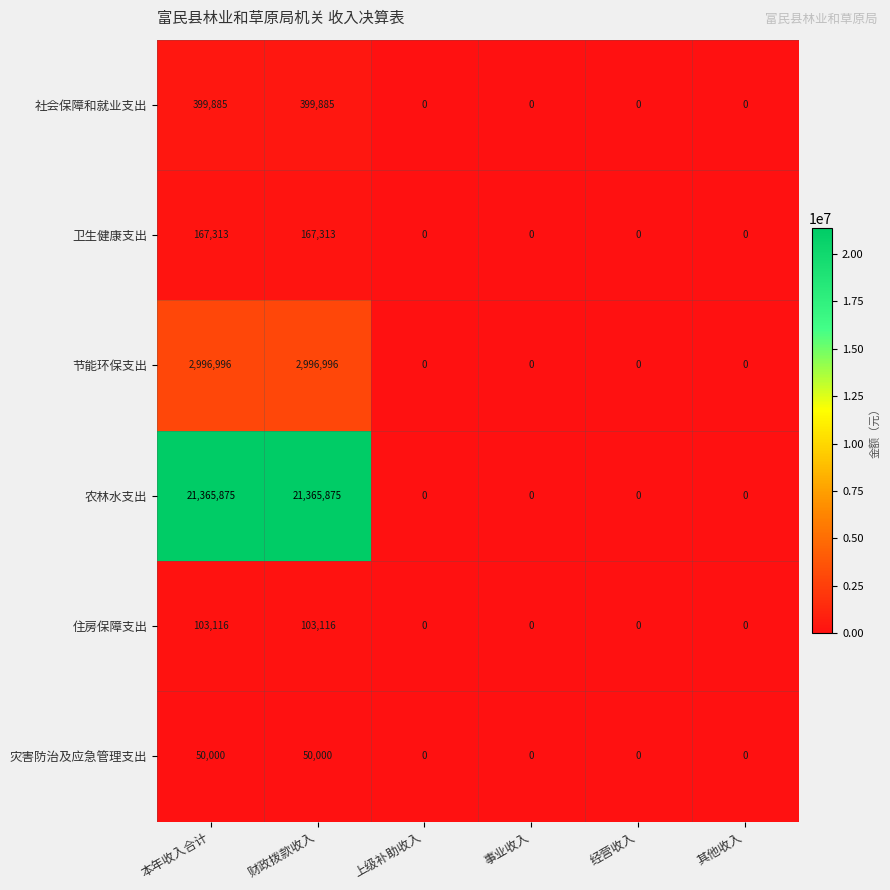

What is the spread (max minus min) of values at 财政拨款收入?

21315875